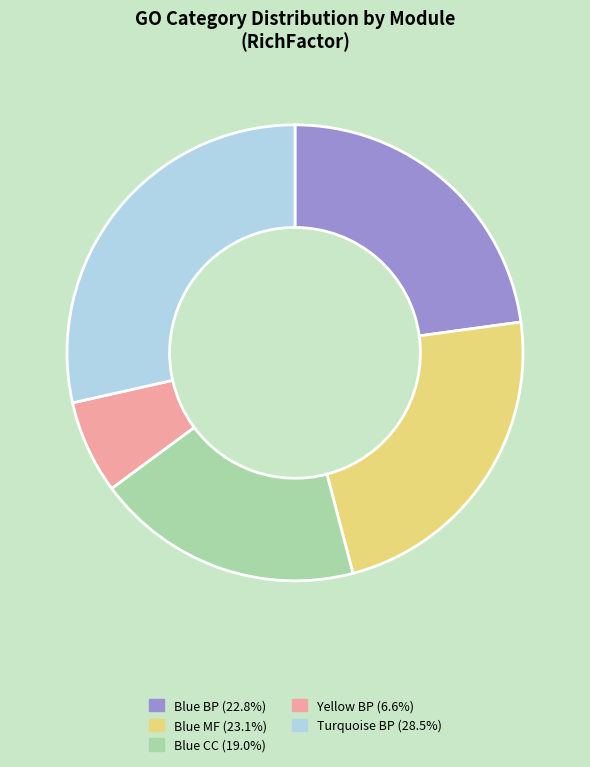

Does any single category account for the majority?

No